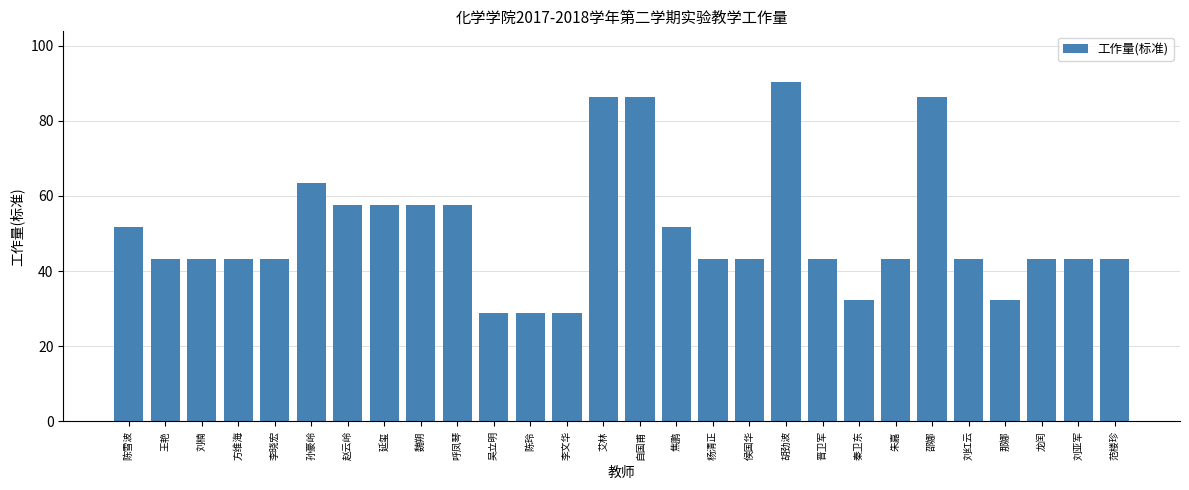

What position from the right is 范楼珍?

1